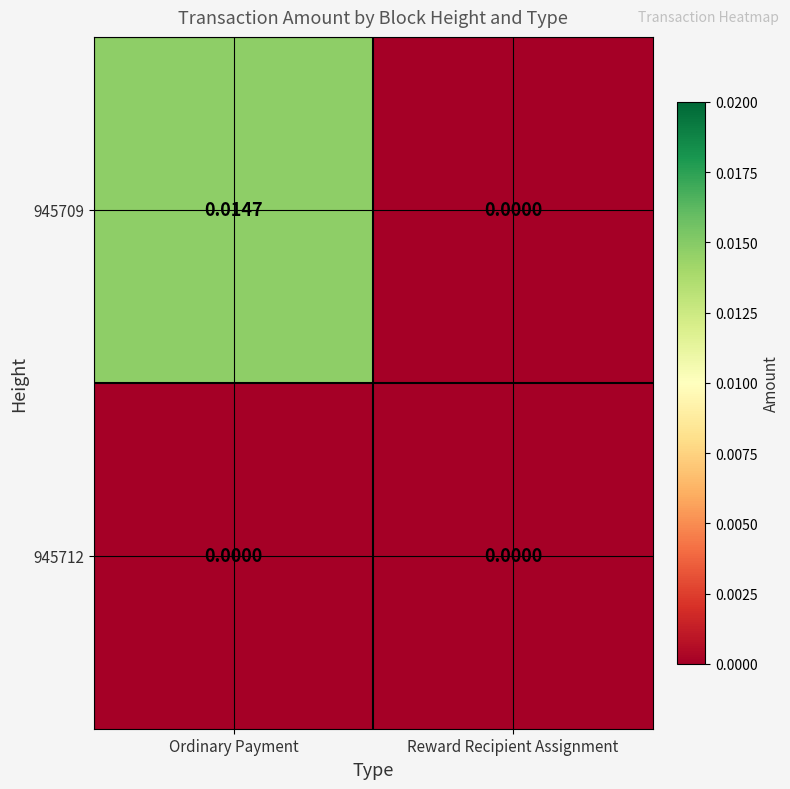

Which category has the highest value across all series?

Ordinary Payment